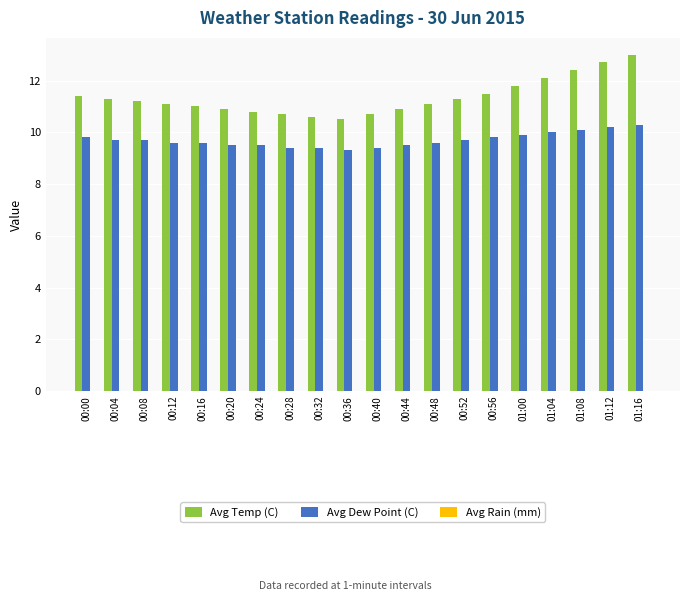

Which series changed the most between 00:40 and 01:04?

Avg Temp (C)